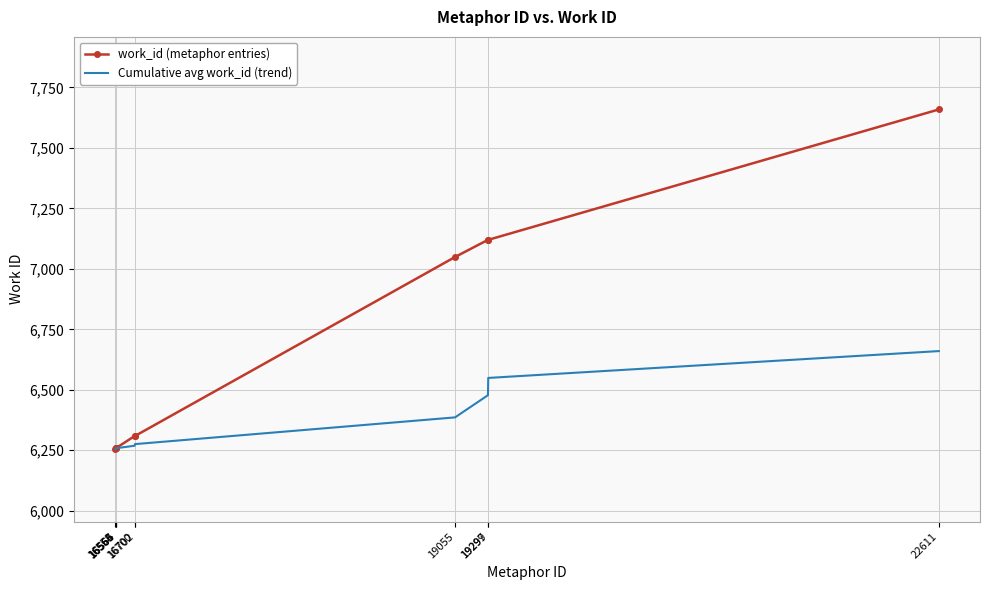

Rank the series by their average value, from lowest to highest.

Cumulative avg work_id (trend), work_id (metaphor entries)